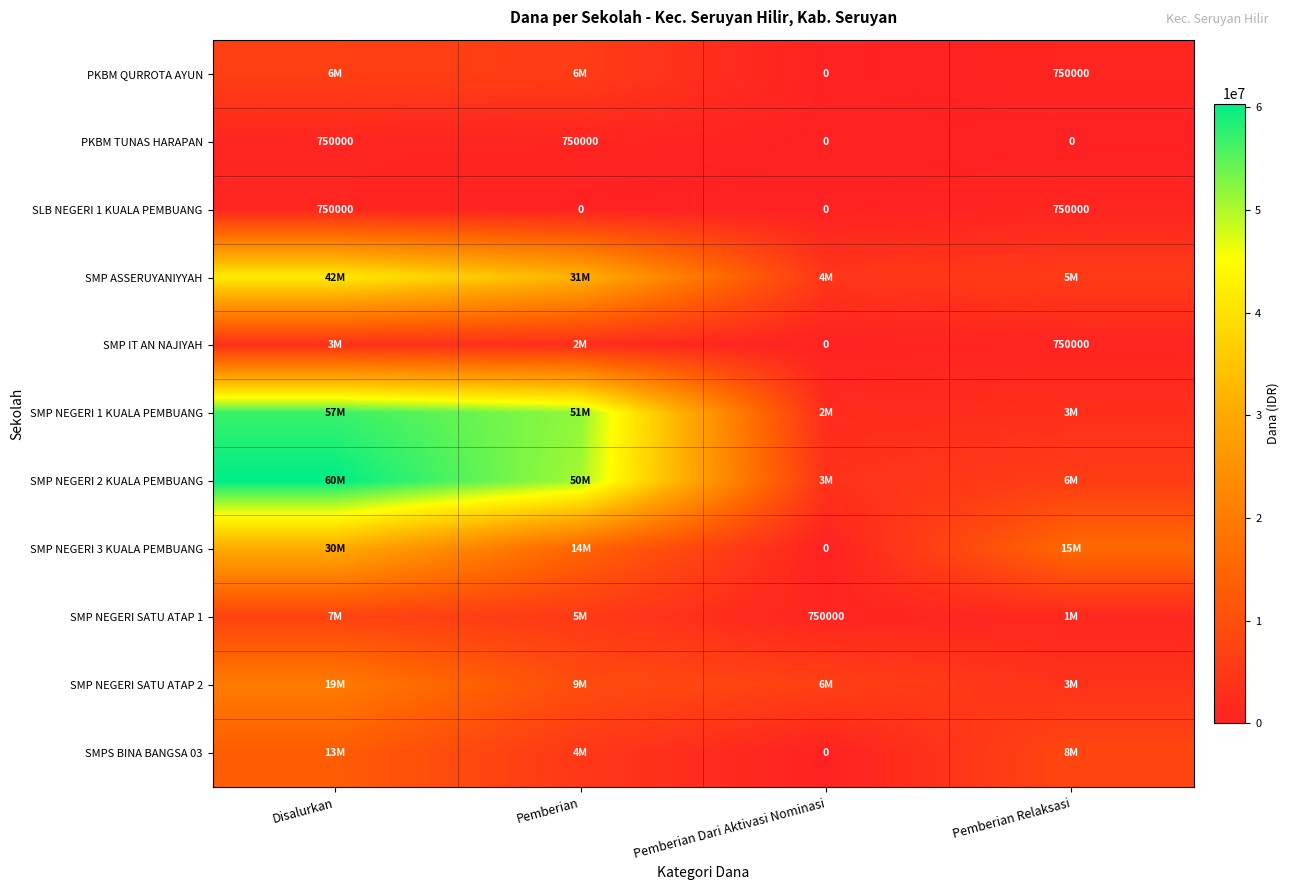

What is the difference between the SLB NEGERI 1 KUALA PEMBUANG values at Pemberian Relaksasi and Pemberian?

750000